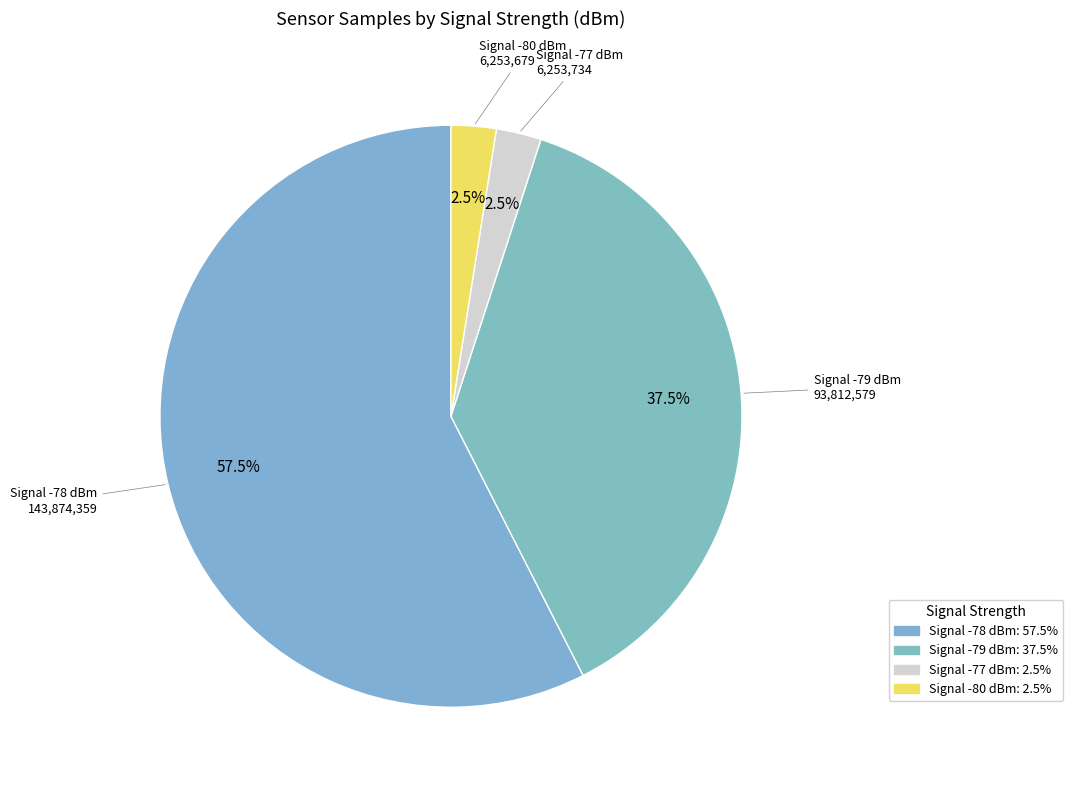

Is Signal -78 dBm the majority of the pie?

Yes